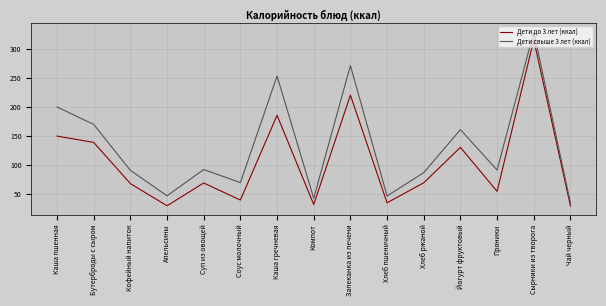

What is the highest value of the Дети свыше 3 лет (ккал) series?

328.8